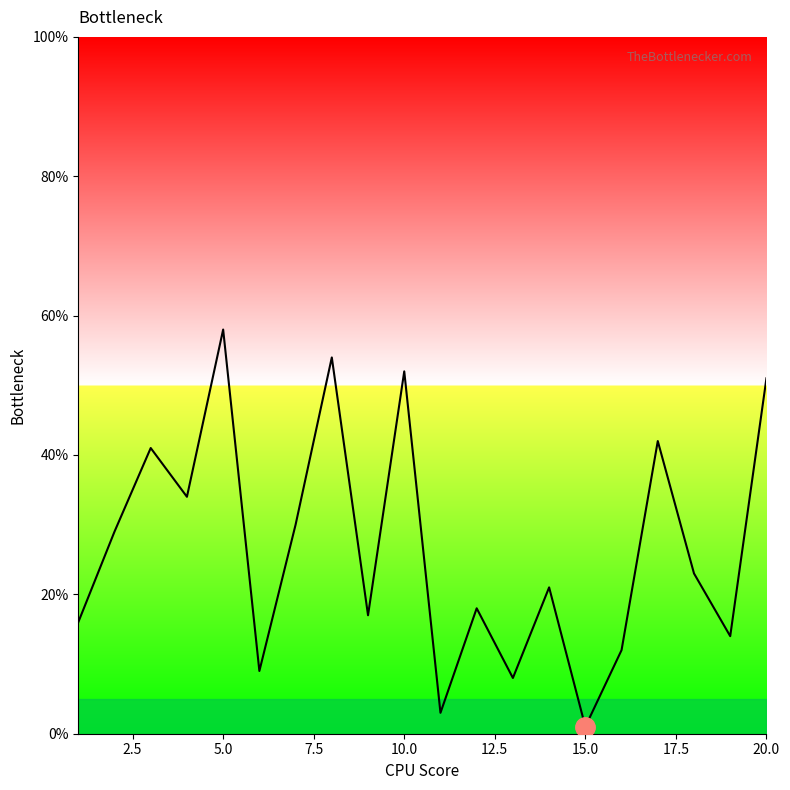

Reading left to right, transcribe all the data shown in this chart.

16	29	41	34	58	9	30	54	17	52	3	18	8	21	1	12	42	23	14	51